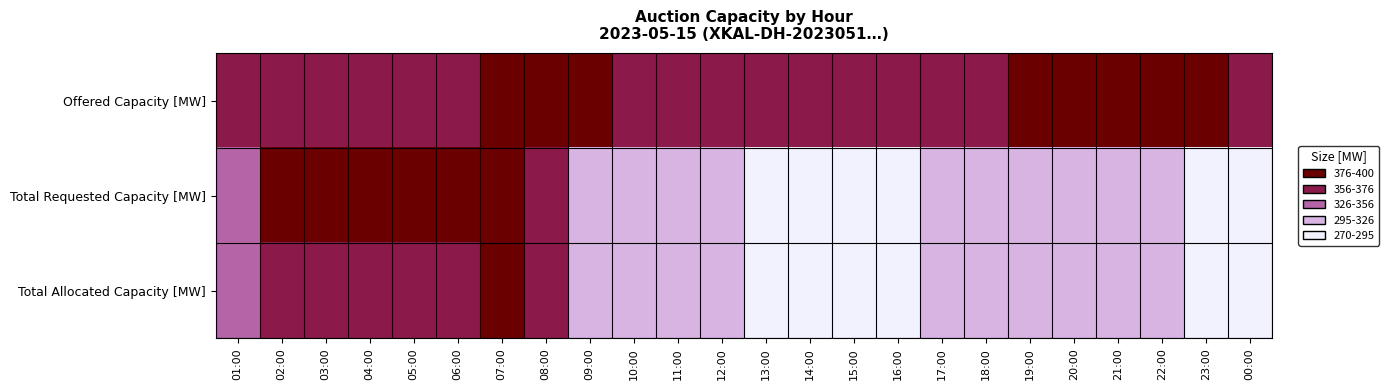

Between 05:00 and 01:00, which is larger?

05:00